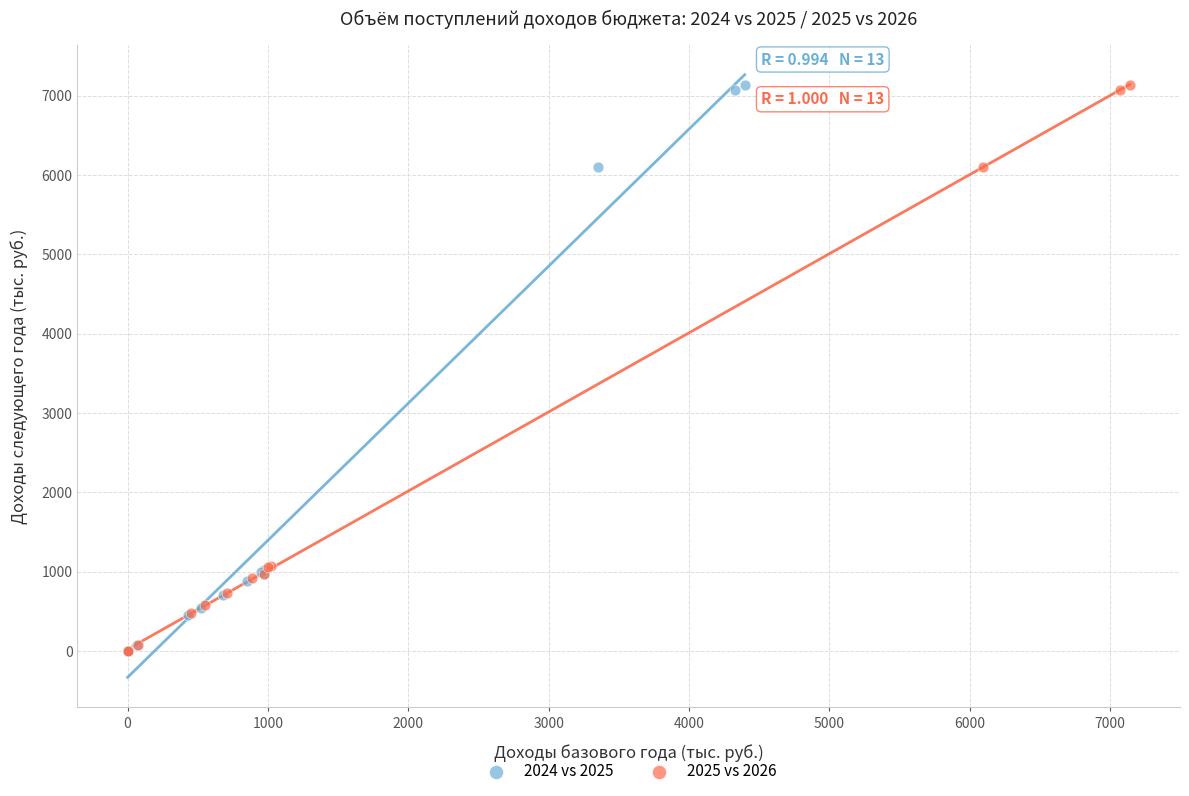

What are all the series names shown in the legend?

2024 vs 2025, 2025 vs 2026